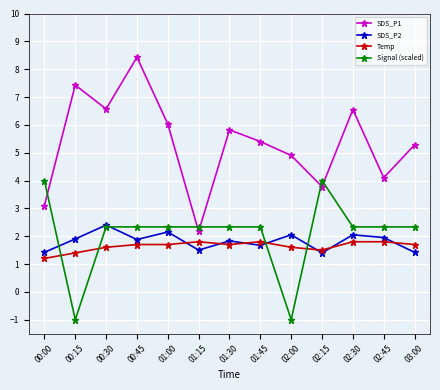

Which series has the largest total across all categories?

SDS_P1